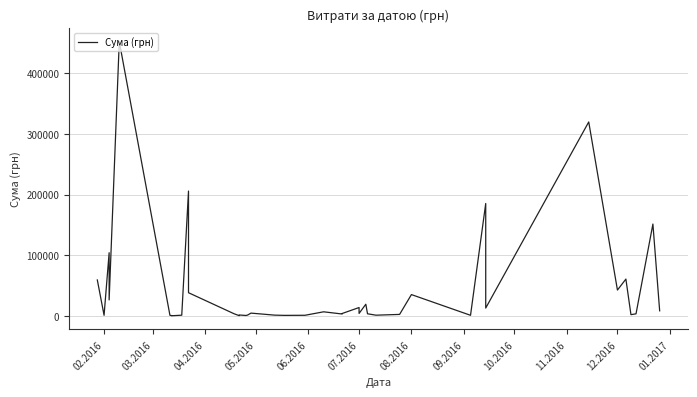

The value at 12.2016 is 16646.0. True or false?

False